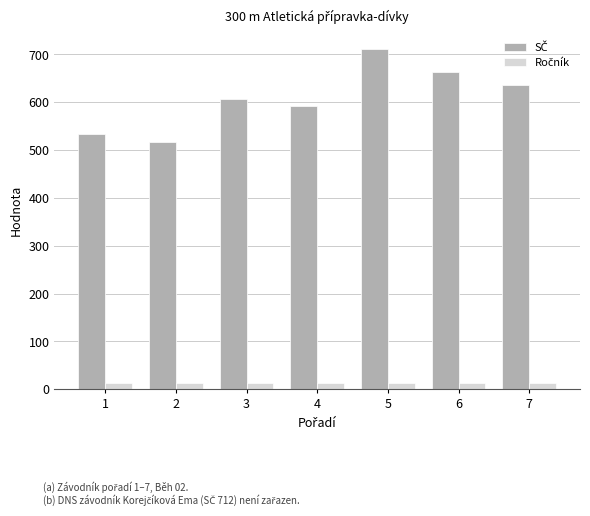

What is the greatest value displayed?

711